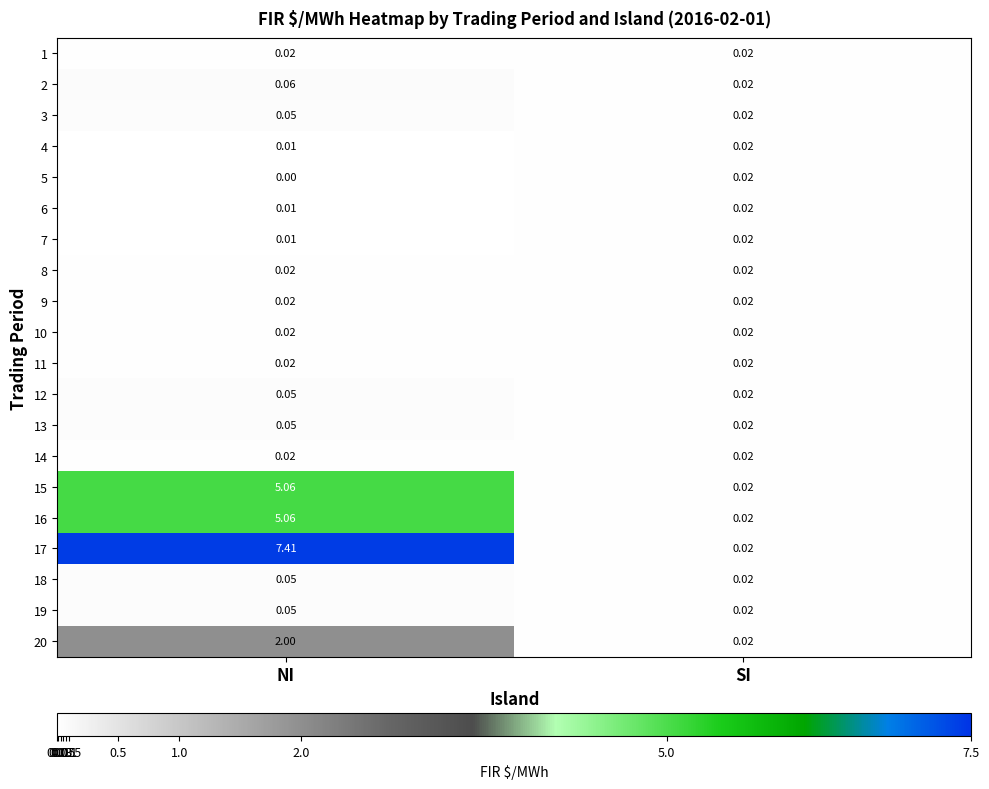

Is the value of 12 at NI greater than the value of 9 at SI?

Yes